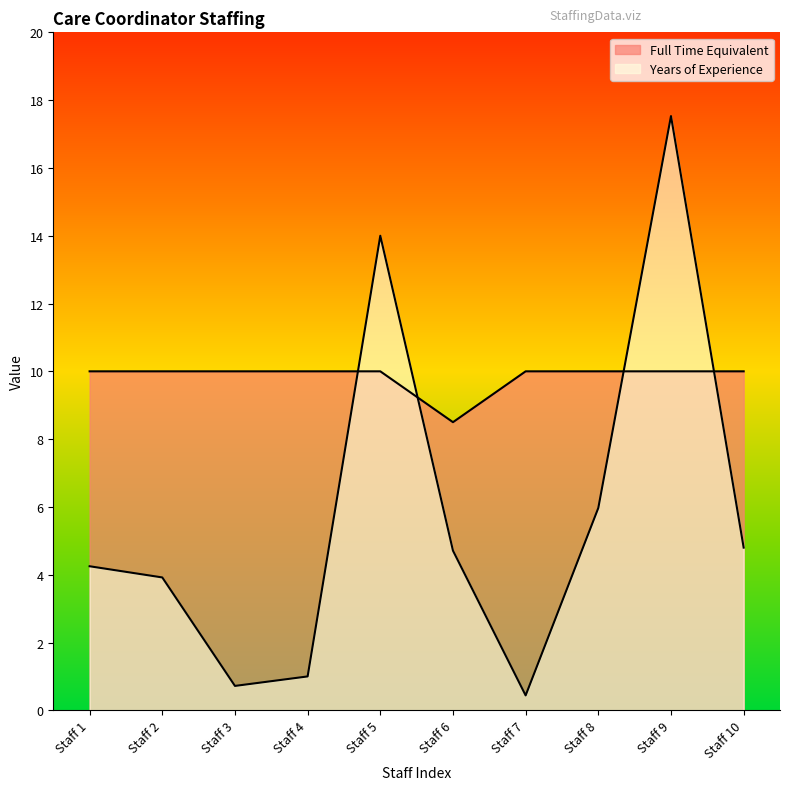

True or false: Full Time Equivalent has more than 0 points higher than both neighbors.

False